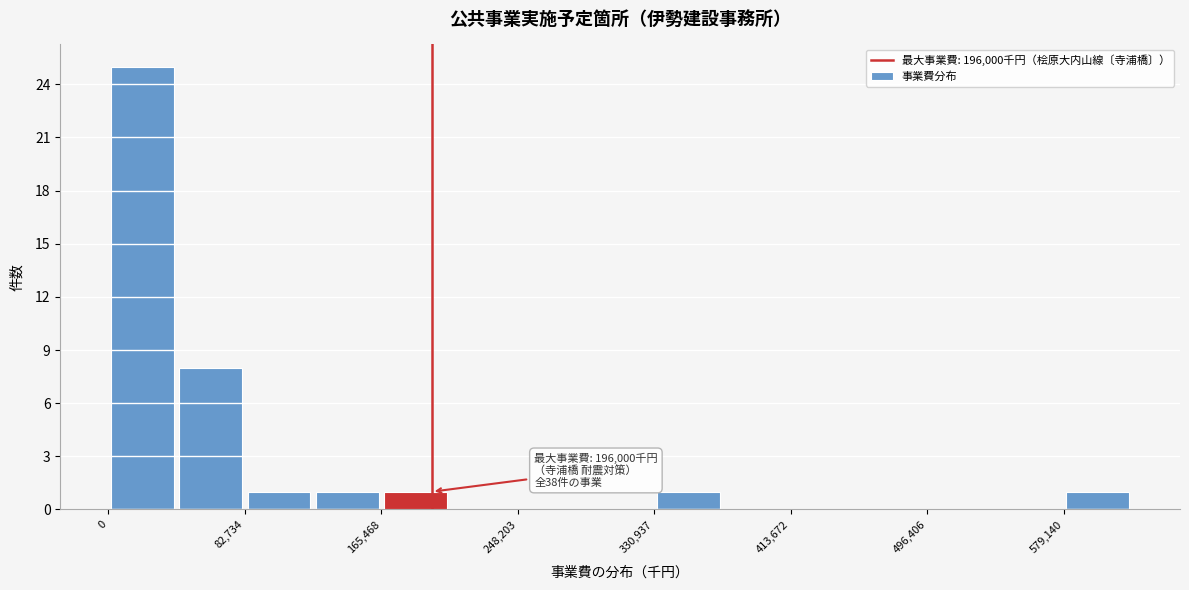

Which range on the x-axis has the tallest bar?

0 to 40000